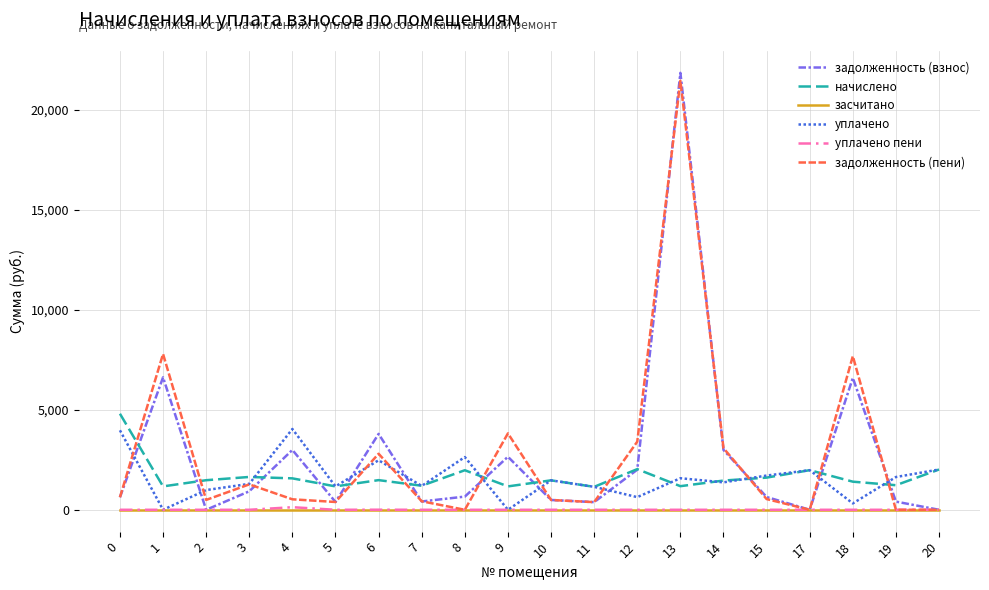

True or false: уплачено and задолженность (взнос) cross at least once.

True